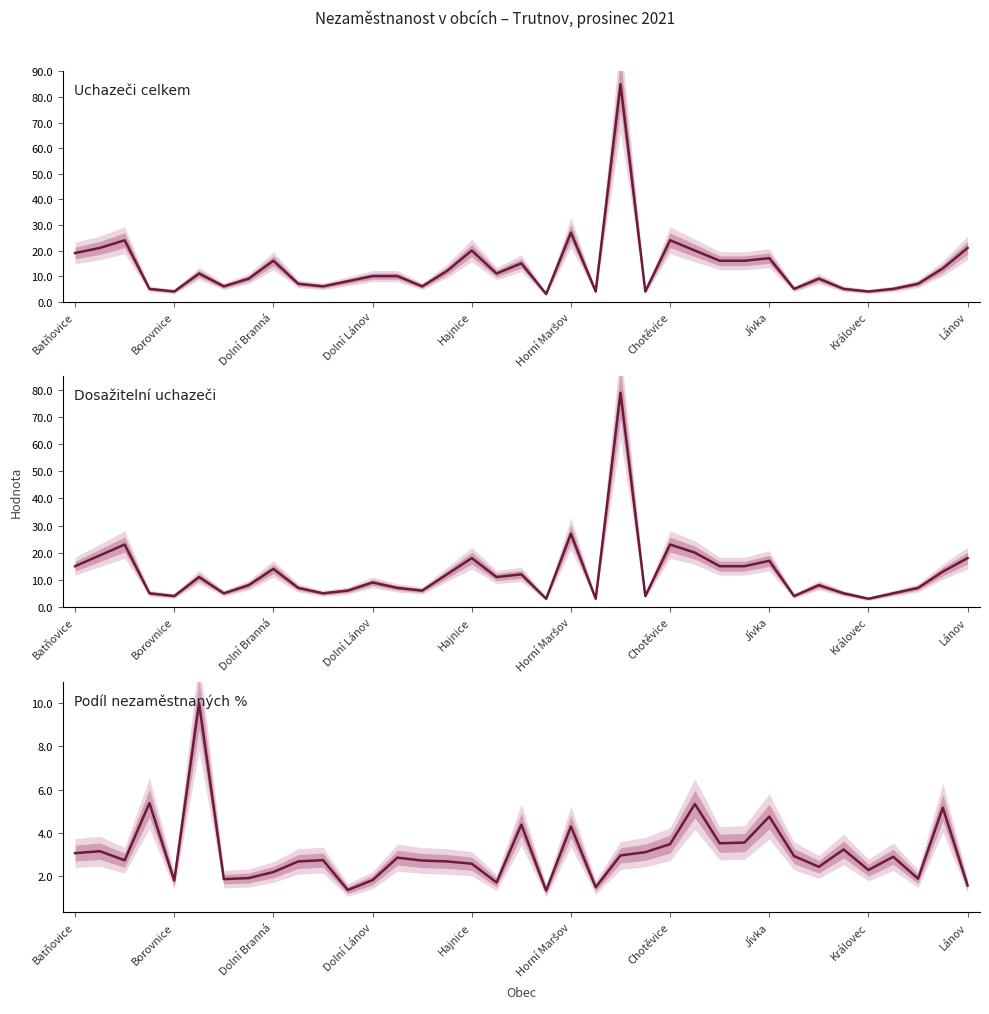

At 23, list the series in order from smallest to largest.

Podíl nezaměstnaných %, Uchazeči celkem, Dosažitelní uchazeči